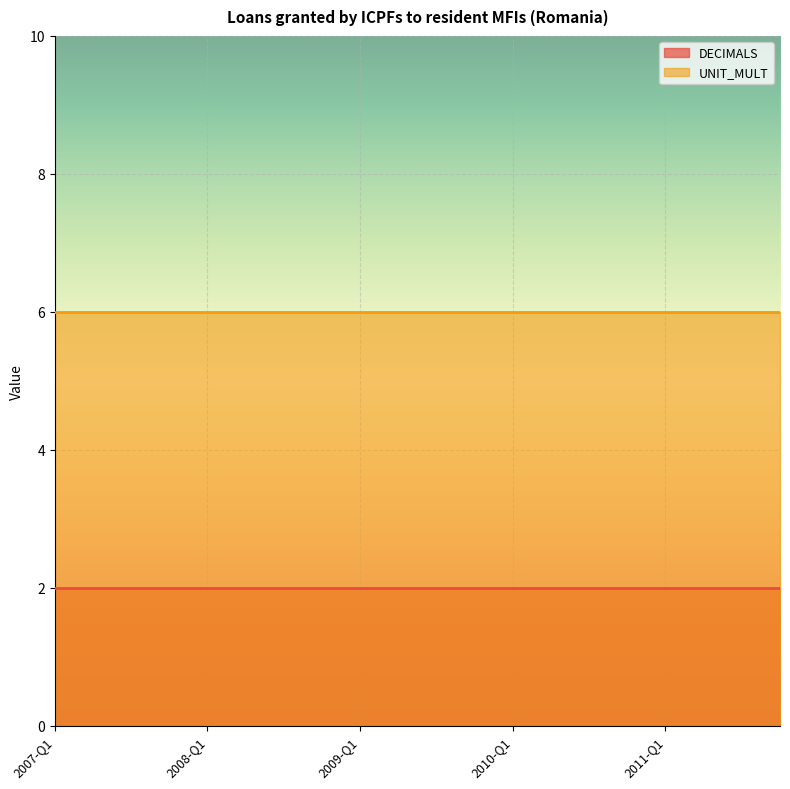

True or false: UNIT_MULT and DECIMALS cross at least once.

False